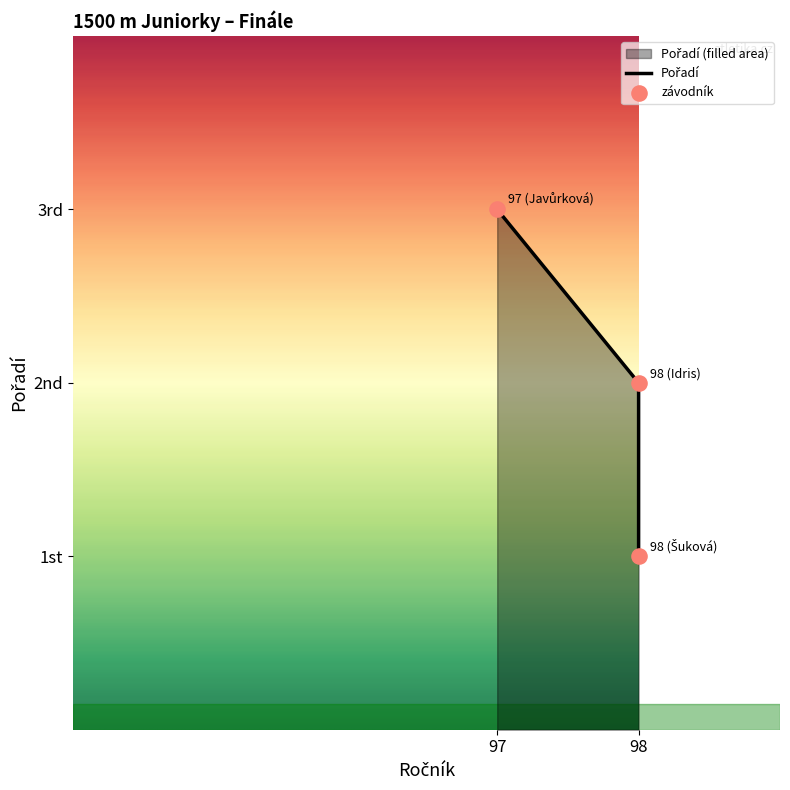

Between 98 (Idris) and 98 (Šuková), which is larger?

98 (Idris)